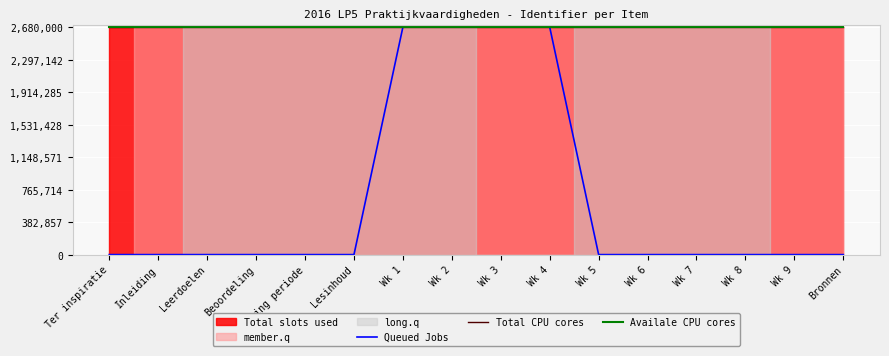

After their last crossing, which series has the higher values: Availale CPU cores or Queued Jobs?

Availale CPU cores